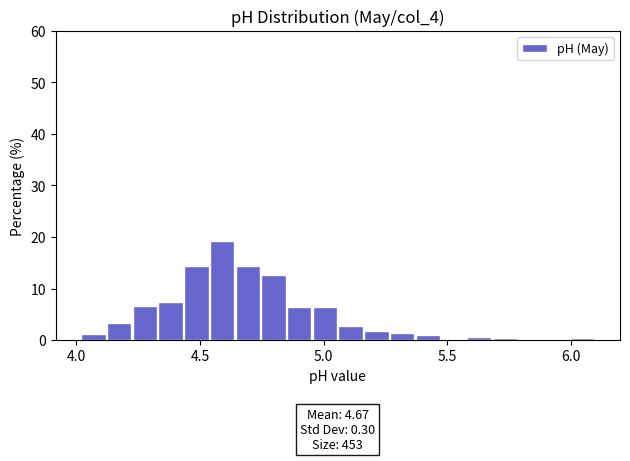

Read against the x-axis, roughly where is the centre of the tallest bar?

4.60